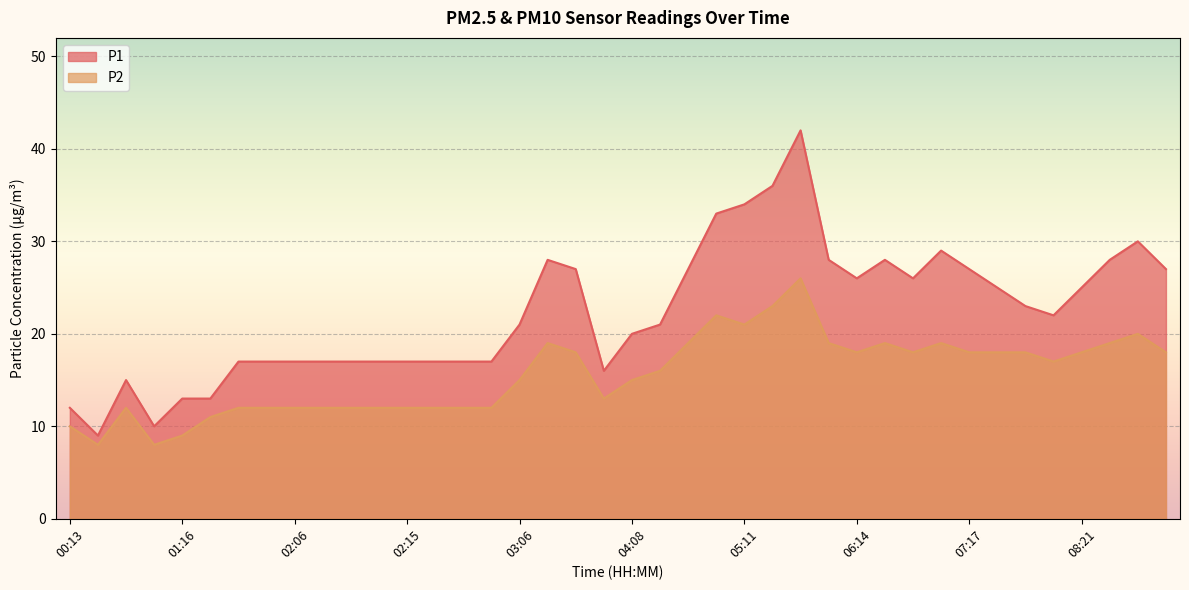

Rank the series by their average value, from lowest to highest.

P2, P1